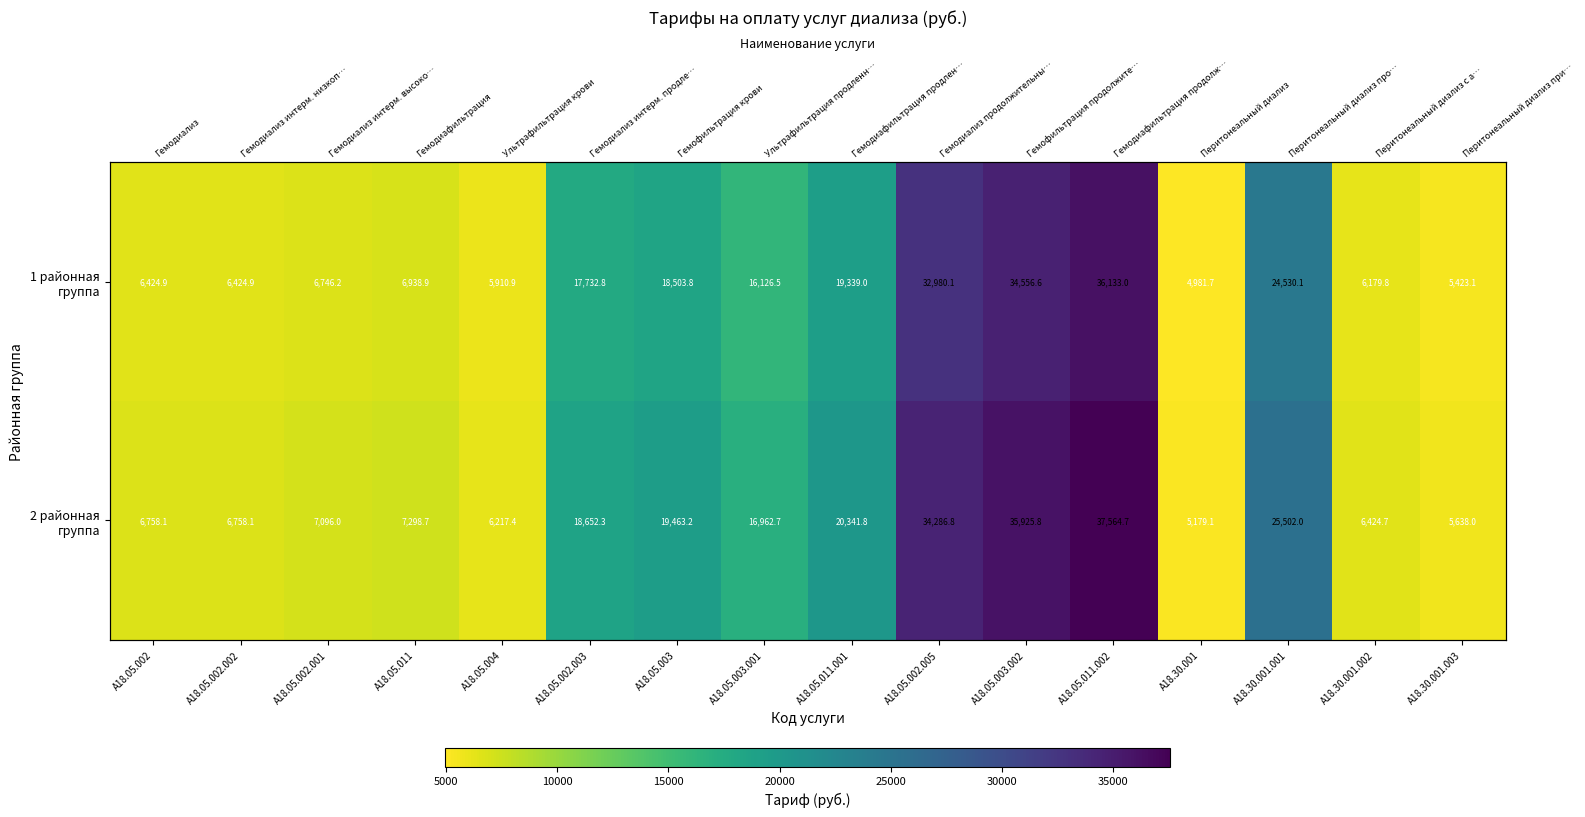

What is the average value of the 2 районная группа series?

16254.3